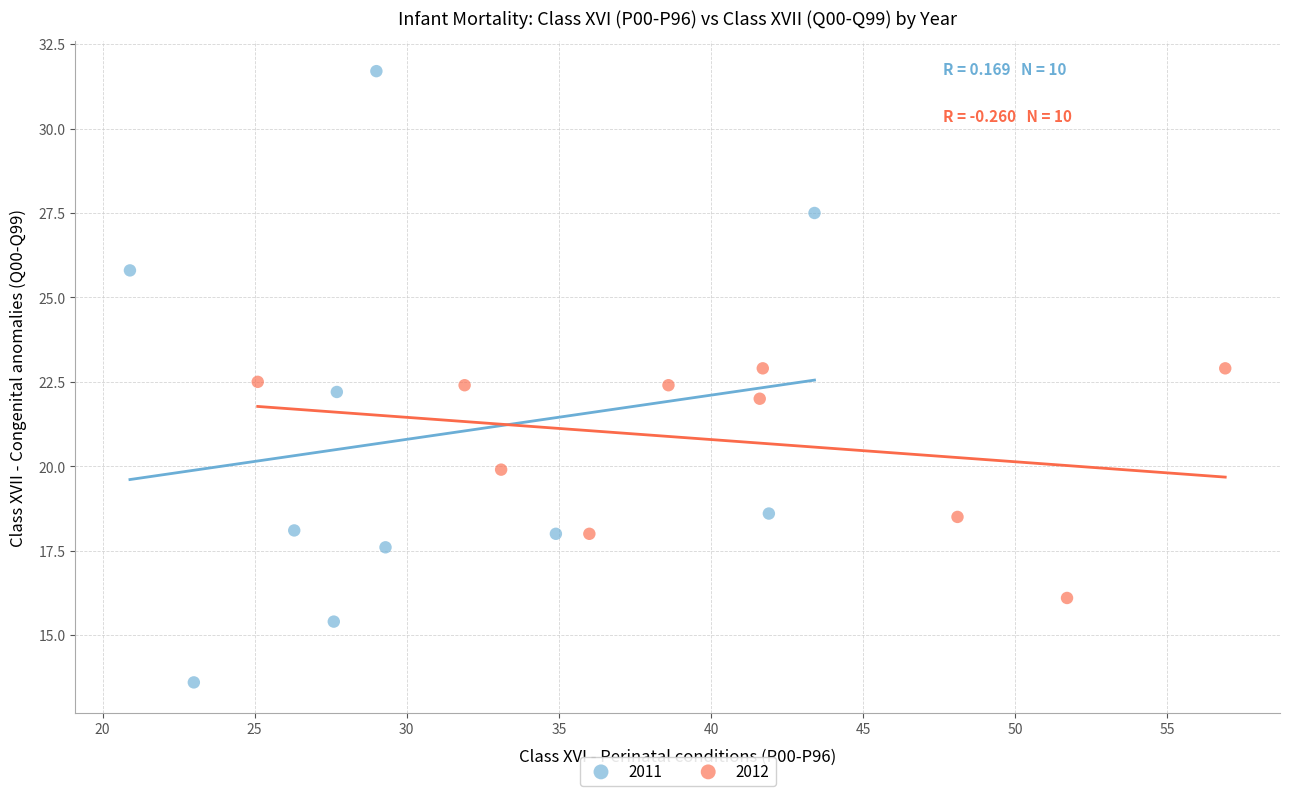

Which series contains the highest Y value?

2011